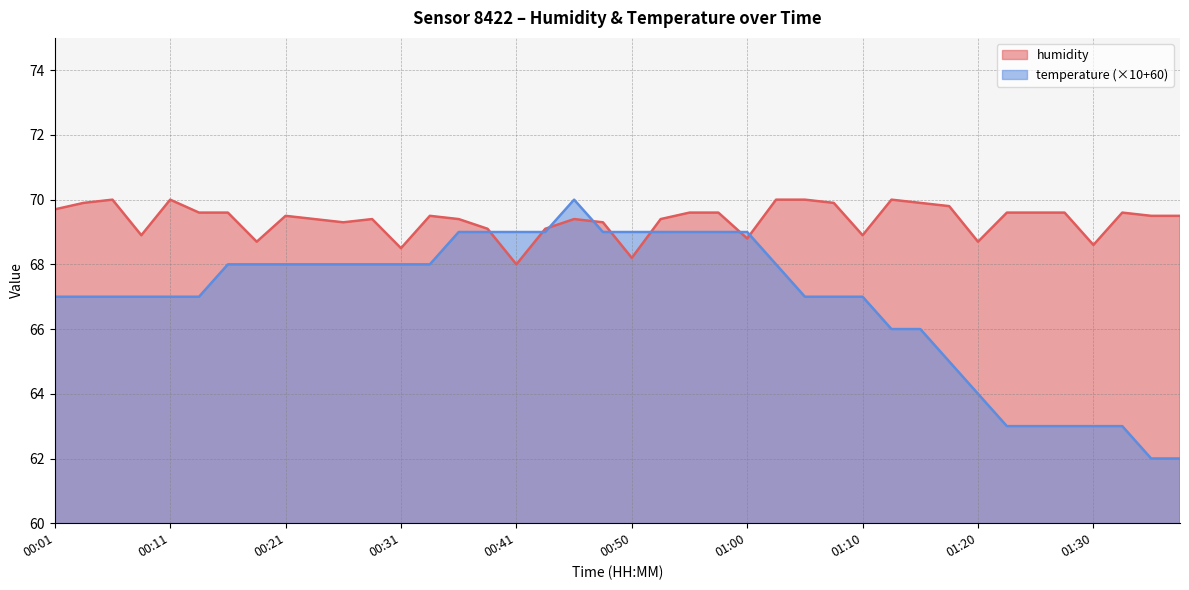

At how many categories does at least one series exceed 68?

40